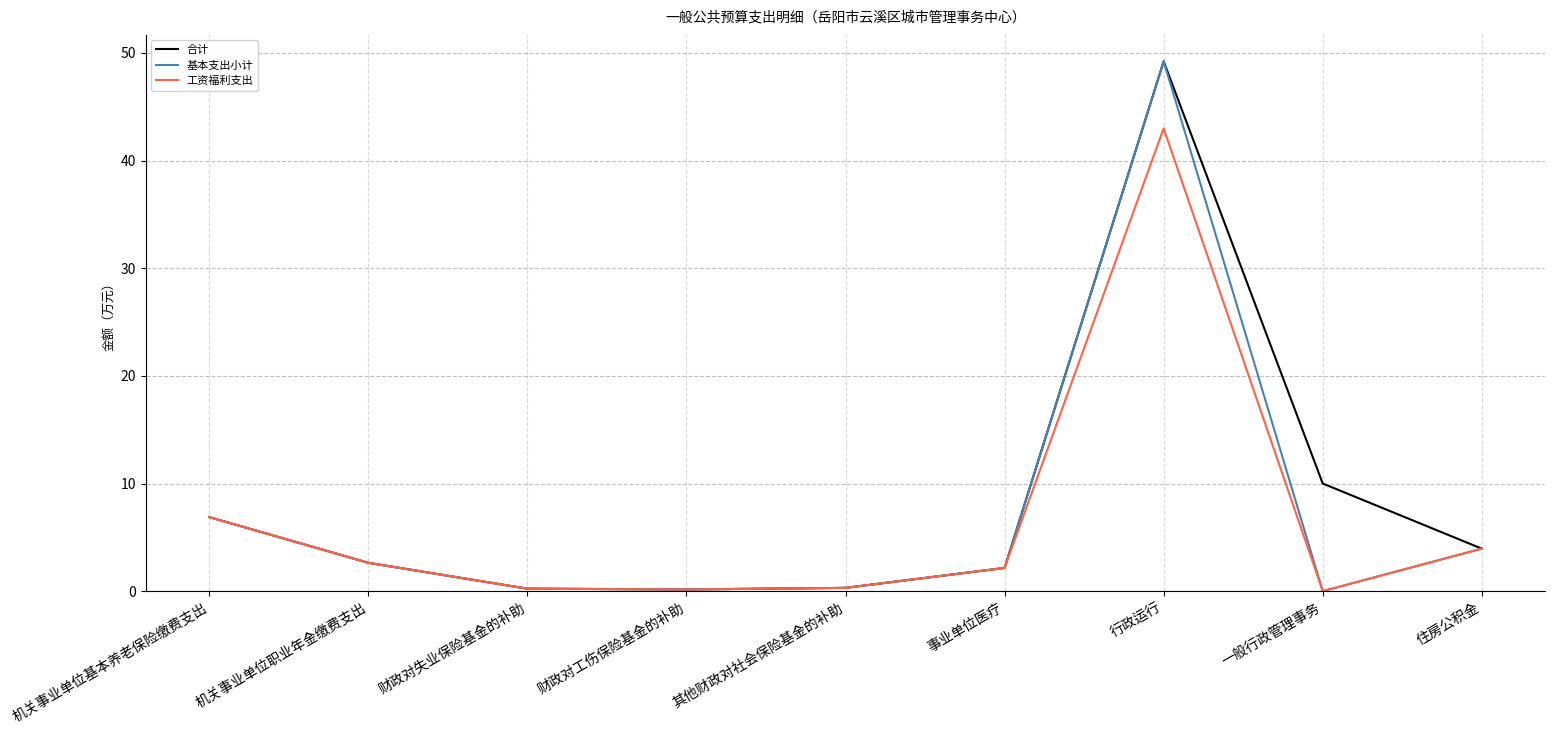

What are all the series names shown in the legend?

合计, 基本支出小计, 工资福利支出